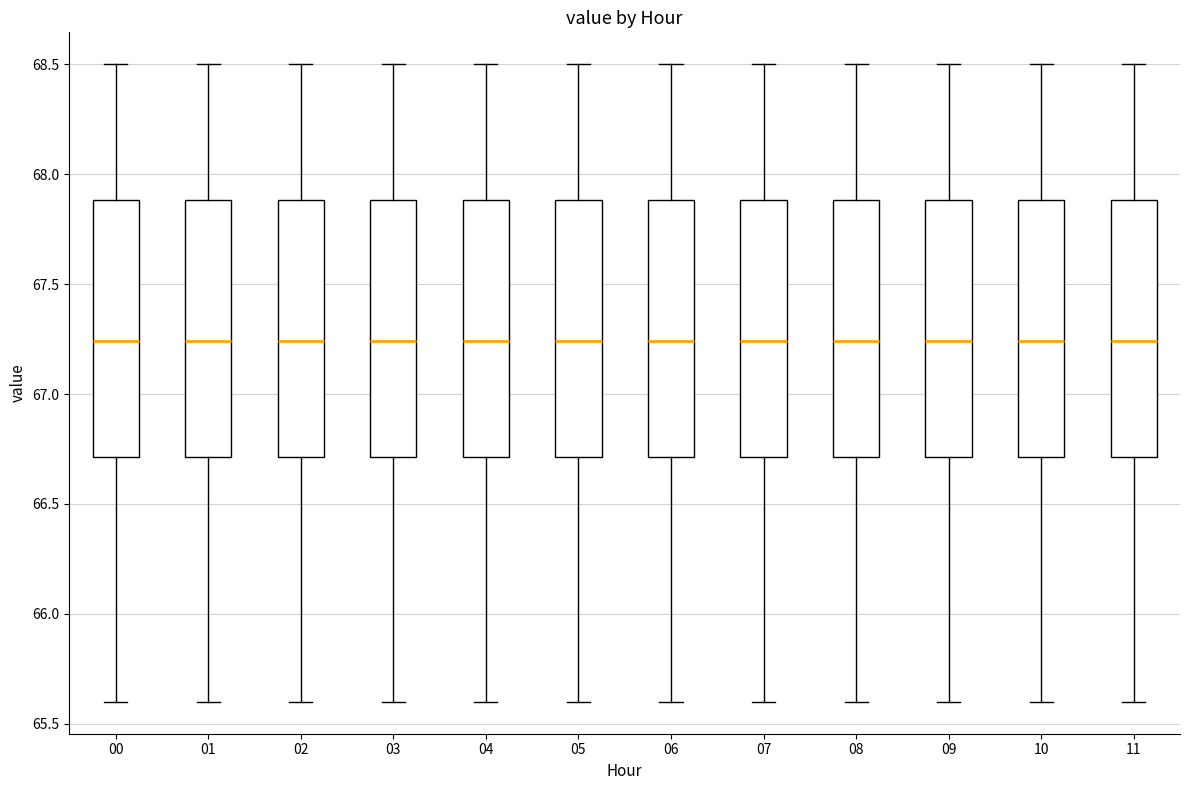

Reading left to right, transcribe this box plot: for each box, give where its median line is, the range the box spans, and where its two whiskers end, as read against the y-axis. The values are not printed on the chart, so give them approximately, as read against the axis.

00: median 67.25, box 66.70 to 67.90, whiskers 65.60 to 68.50
01: median 67.25, box 66.70 to 67.90, whiskers 65.60 to 68.50
02: median 67.25, box 66.70 to 67.90, whiskers 65.60 to 68.50
03: median 67.25, box 66.70 to 67.90, whiskers 65.60 to 68.50
04: median 67.25, box 66.70 to 67.90, whiskers 65.60 to 68.50
05: median 67.25, box 66.70 to 67.90, whiskers 65.60 to 68.50
06: median 67.25, box 66.70 to 67.90, whiskers 65.60 to 68.50
07: median 67.25, box 66.70 to 67.90, whiskers 65.60 to 68.50
08: median 67.25, box 66.70 to 67.90, whiskers 65.60 to 68.50
09: median 67.25, box 66.70 to 67.90, whiskers 65.60 to 68.50
10: median 67.25, box 66.70 to 67.90, whiskers 65.60 to 68.50
11: median 67.25, box 66.70 to 67.90, whiskers 65.60 to 68.50